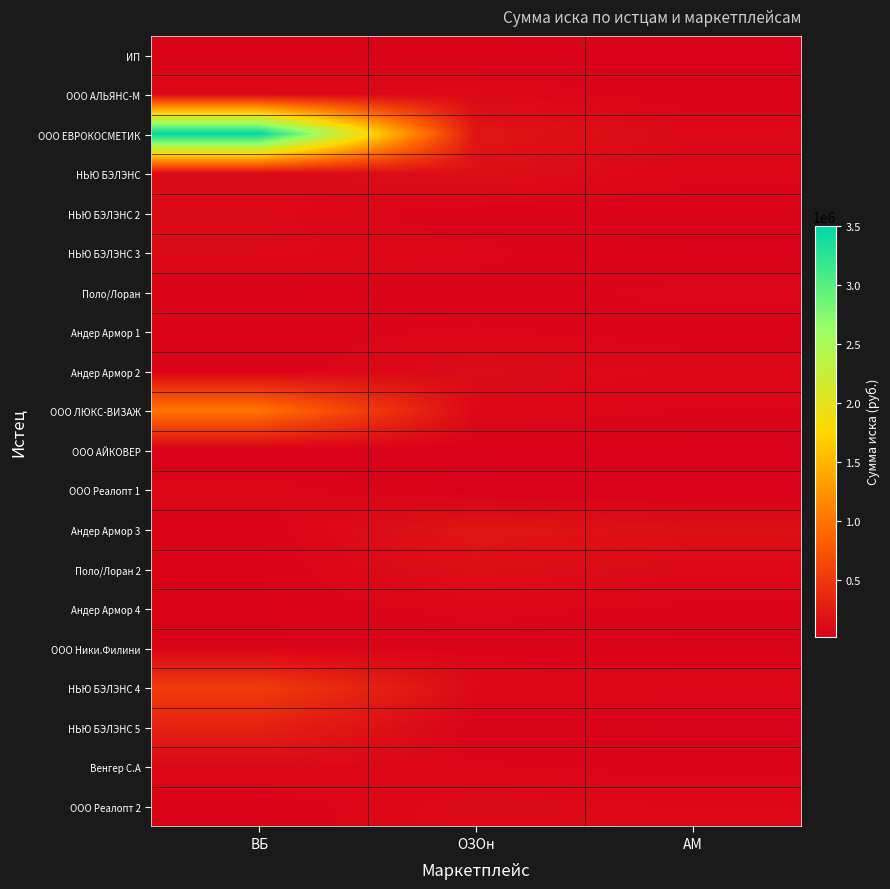

At which category is the sum across all series the highest?

ВБ